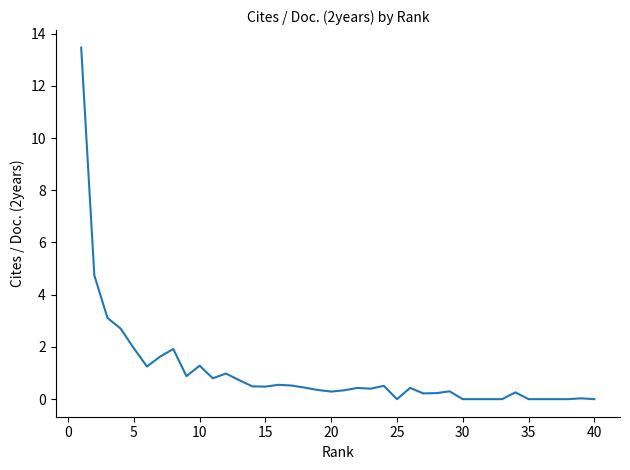

Does the chart display data point markers on the line(s)?

No